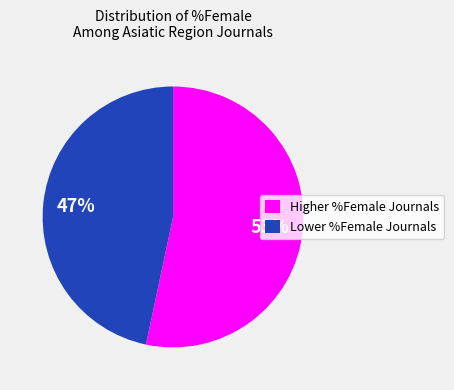

Which has a higher value, Lower %Female Journals or Higher %Female Journals?

Higher %Female Journals